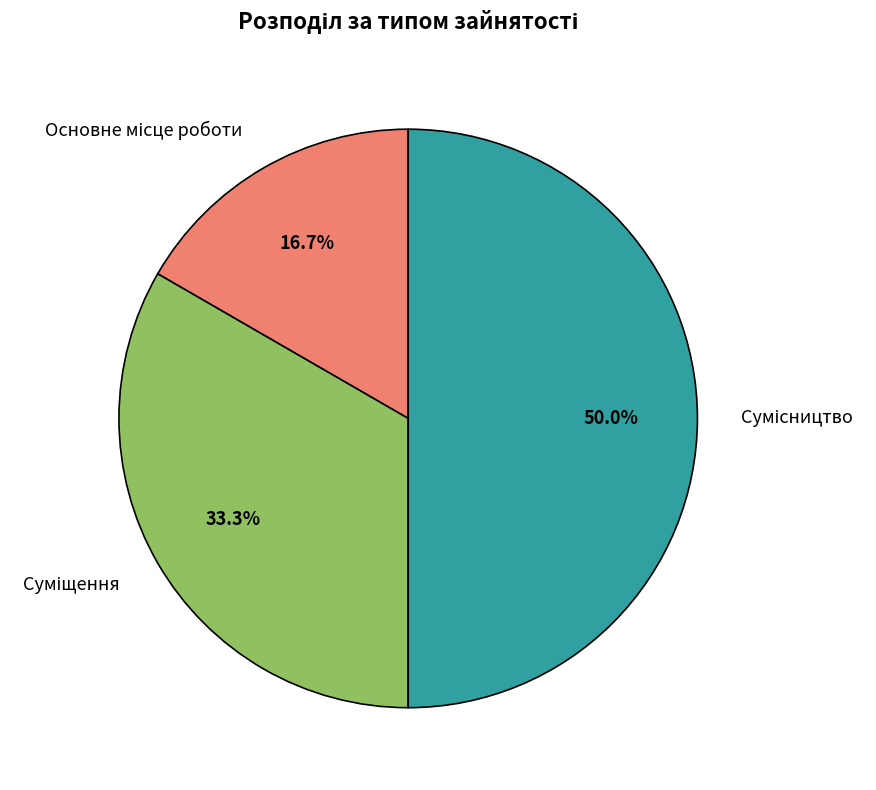

What percentage is the Основне місце роботи slice, to the nearest percent?

17%